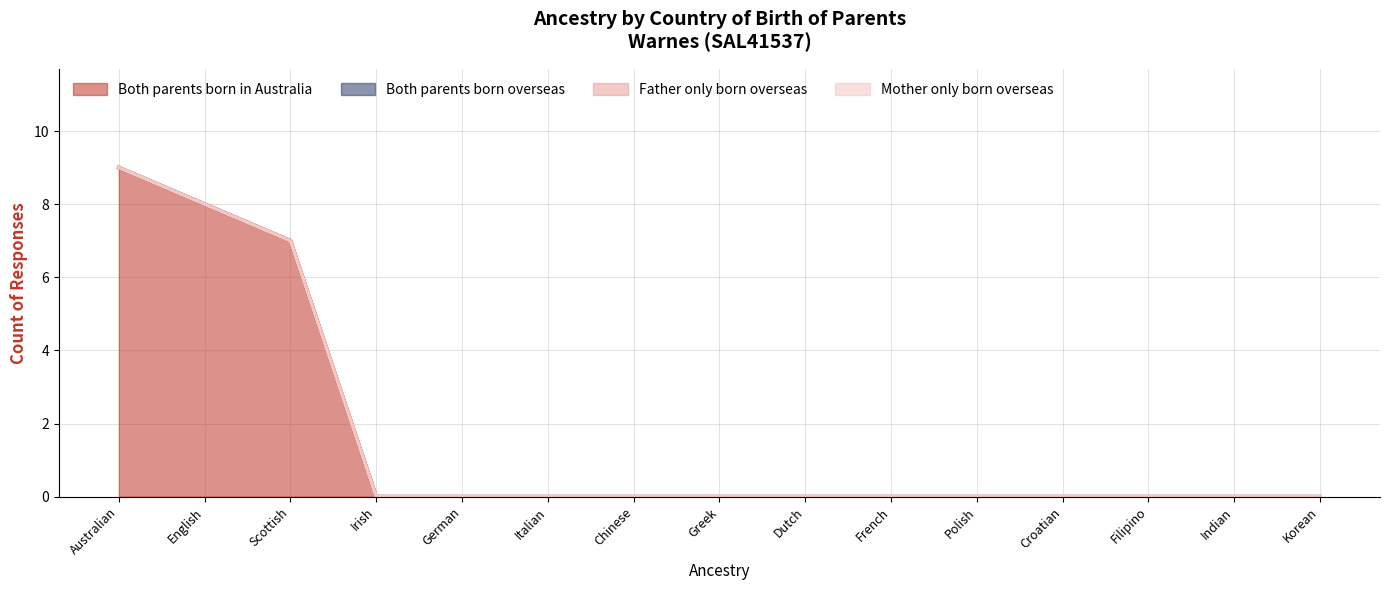

True or false: Both parents born overseas has more than 1 points higher than both neighbors.

False